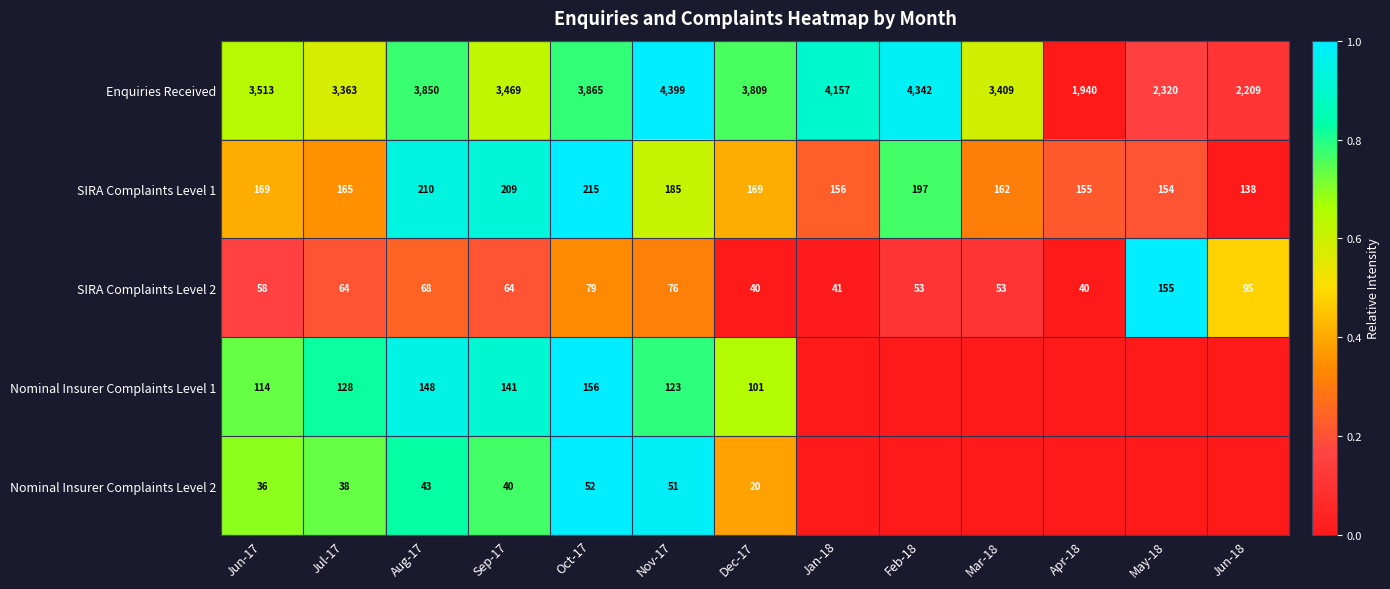

Between Oct-17 and Sep-17, which is larger?

Oct-17